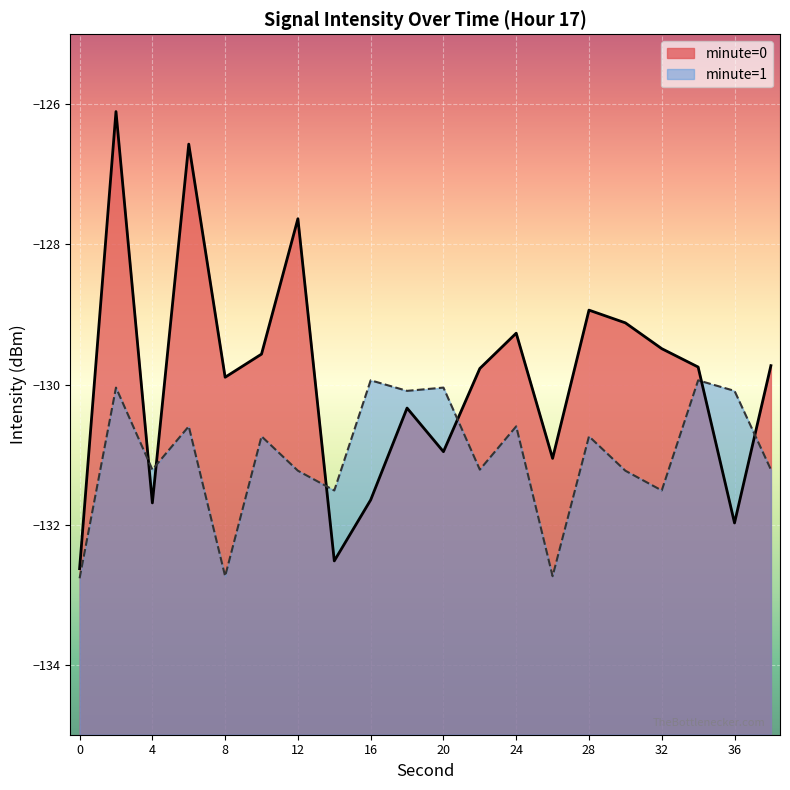

What is the approximate value at 18?

-130.3